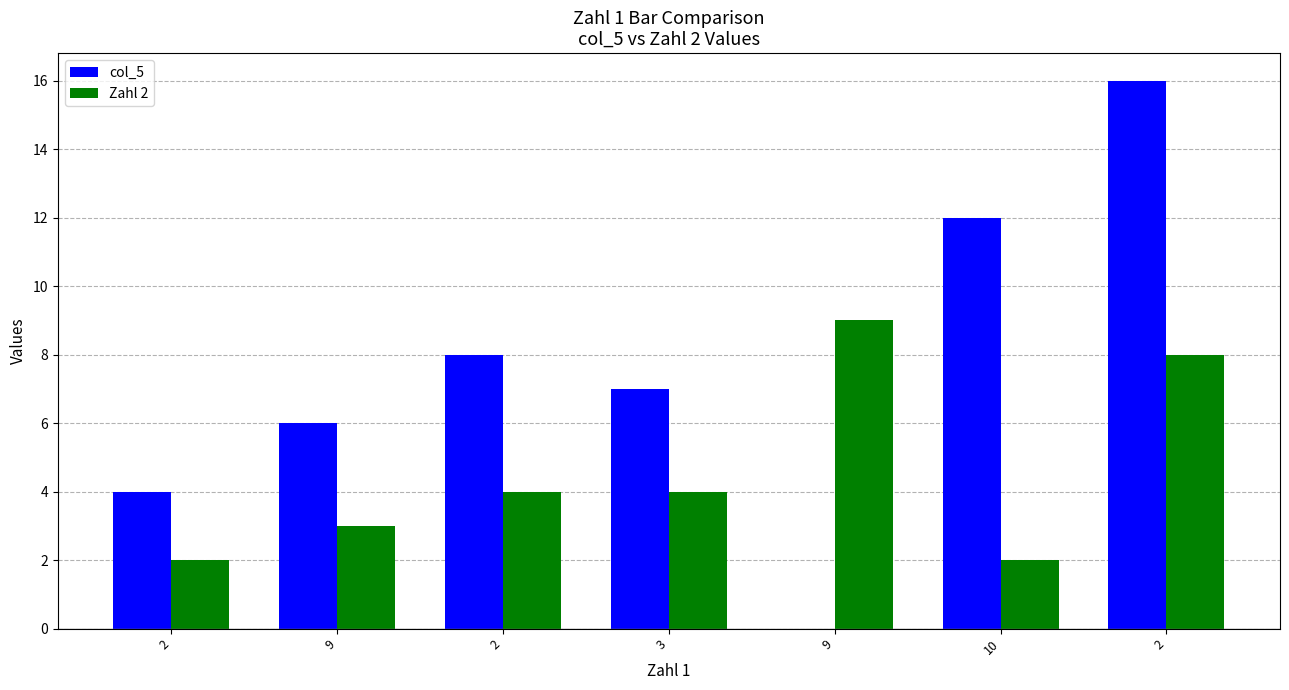

Count the Zahl 2 values in the range 2 to 8.

6